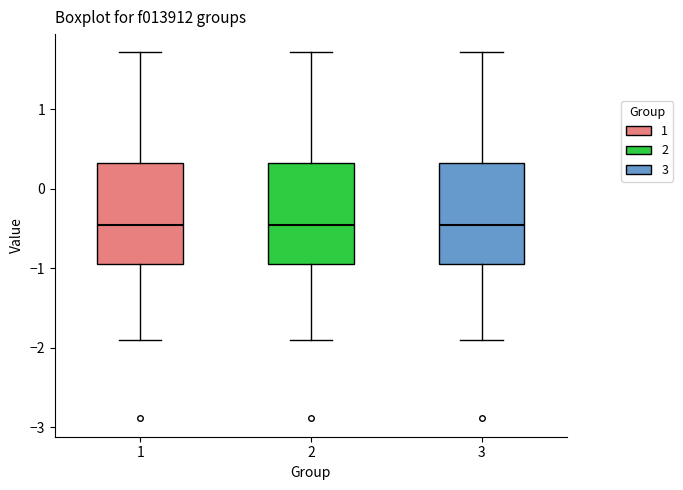

Reading left to right, transcribe this box plot: for each box, give where its median line is, the range the box spans, and where its two whiskers end, as read against the y-axis. The values are not printed on the chart, so give them approximately, as read against the axis.

1: median -0.5, box -0.9 to 0.3, whiskers -1.9 to 1.7
2: median -0.5, box -0.9 to 0.3, whiskers -1.9 to 1.7
3: median -0.5, box -0.9 to 0.3, whiskers -1.9 to 1.7